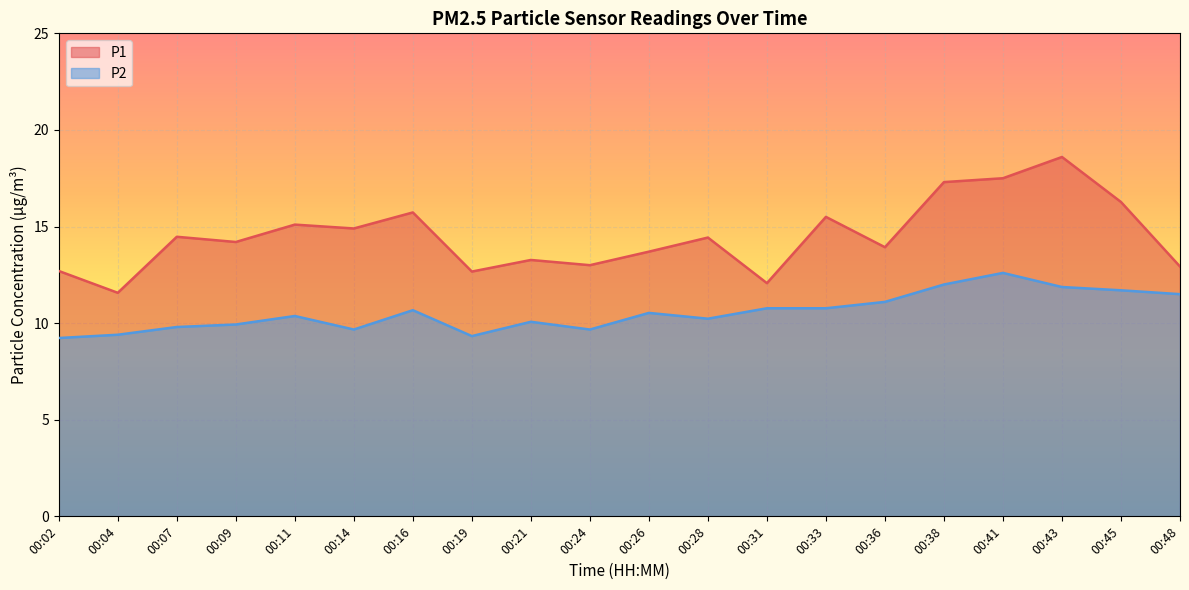

What is the approximate value of P2 at 00:21?

10.1